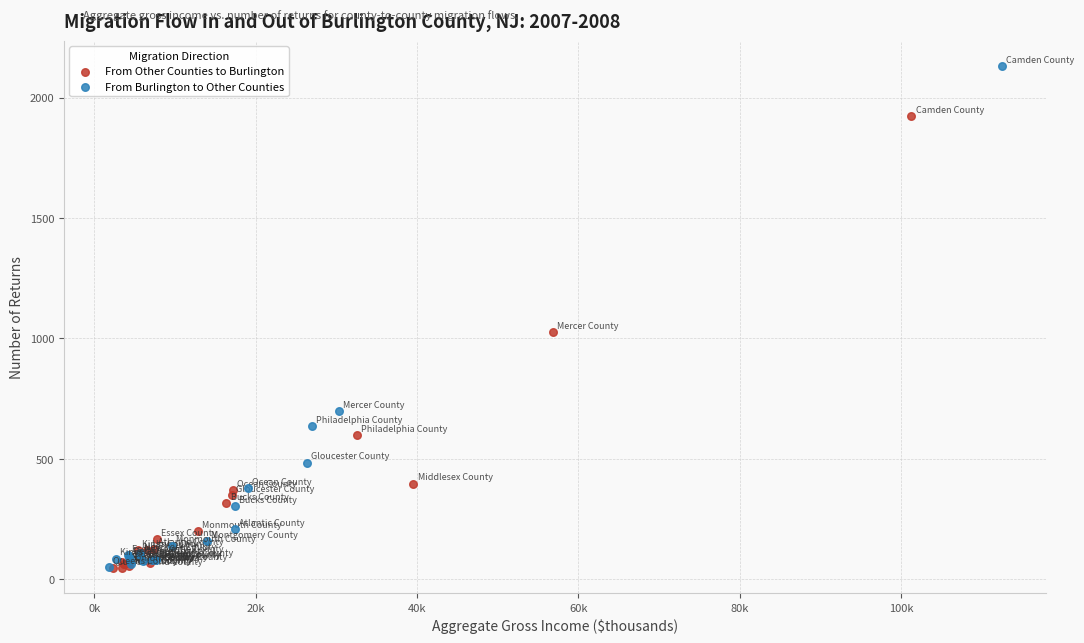

Which series reaches the maximum Y coordinate?

From Burlington to Other Counties